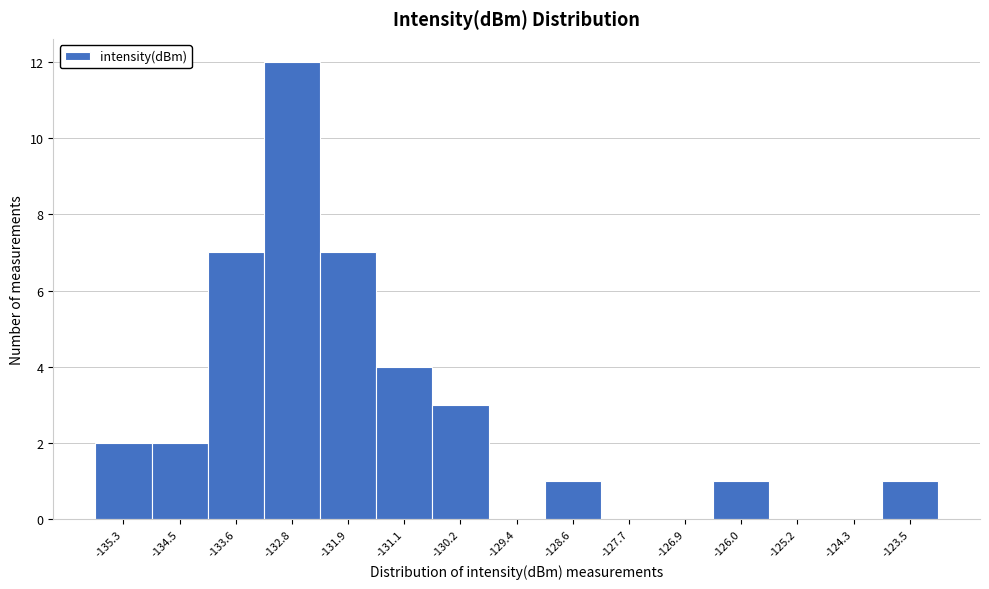

Reading right to left, what are all the values shown in this chart?

-123.5=1	-124.3=0	-125.2=0	-126.0=1	-126.9=0	-127.7=0	-128.6=1	-129.4=0	-130.2=3	-131.1=4	-131.9=7	-132.8=12	-133.6=7	-134.5=2	-135.3=2